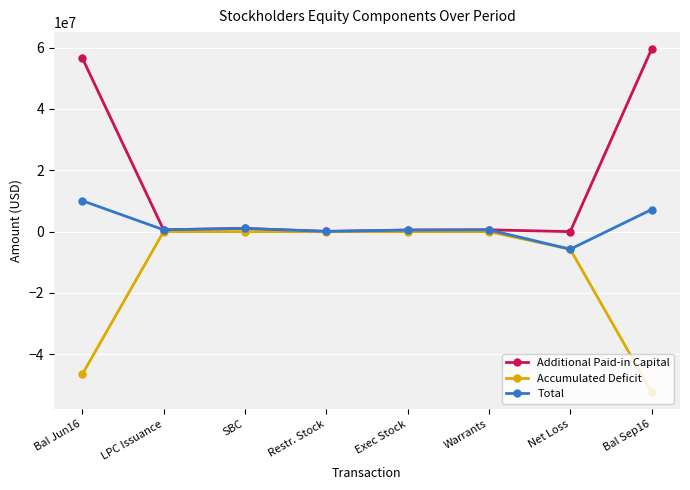

How many series are shown in this chart?

3